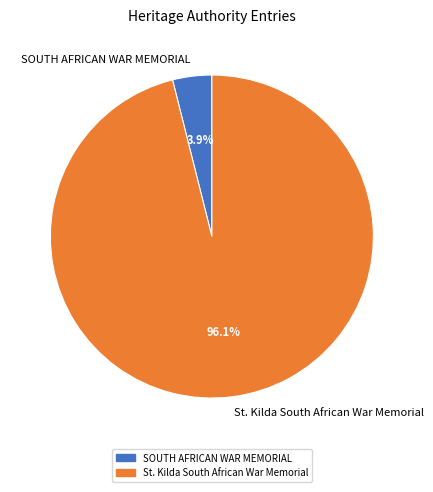

Which has a higher value, St. Kilda South African War Memorial or SOUTH AFRICAN WAR MEMORIAL?

St. Kilda South African War Memorial